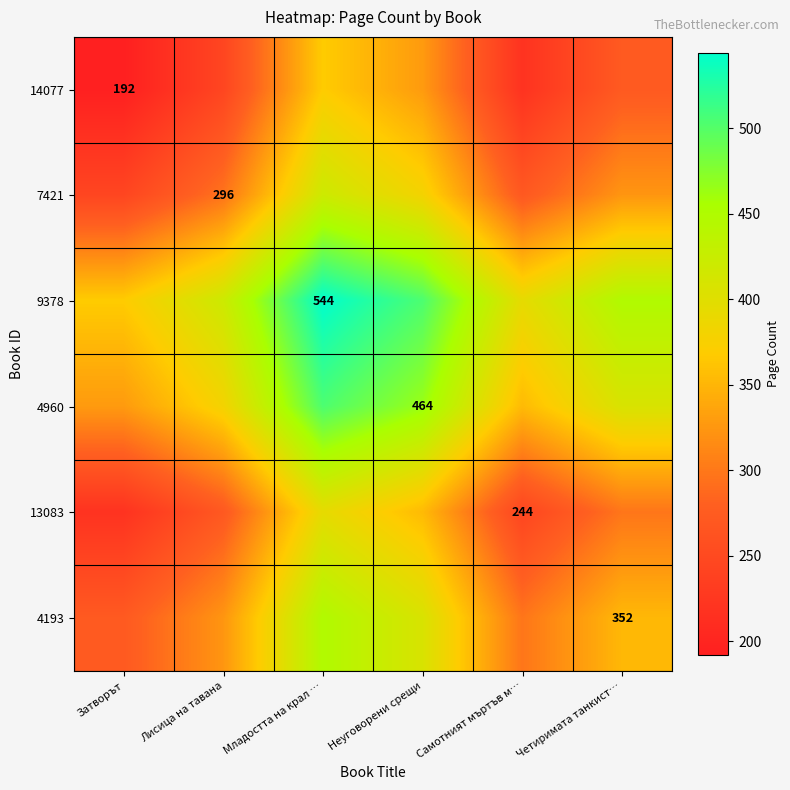

The 13083 series shows 244 at Самотният мъртъв м…. True or false?

True